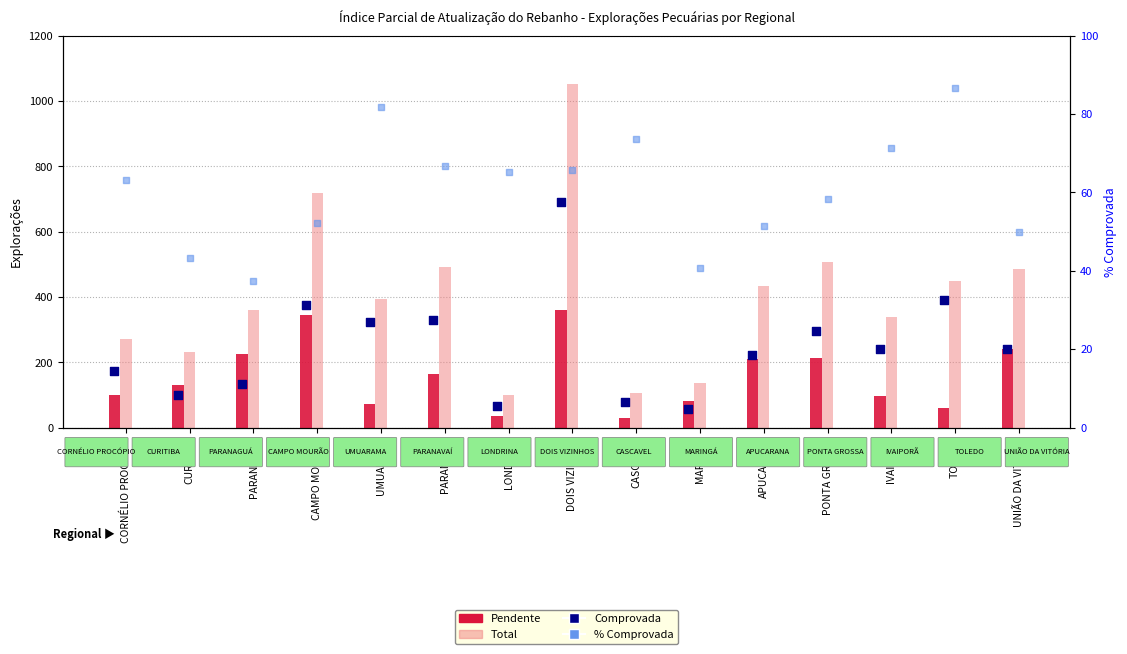

Which series reaches the minimum Y coordinate?

Pendente